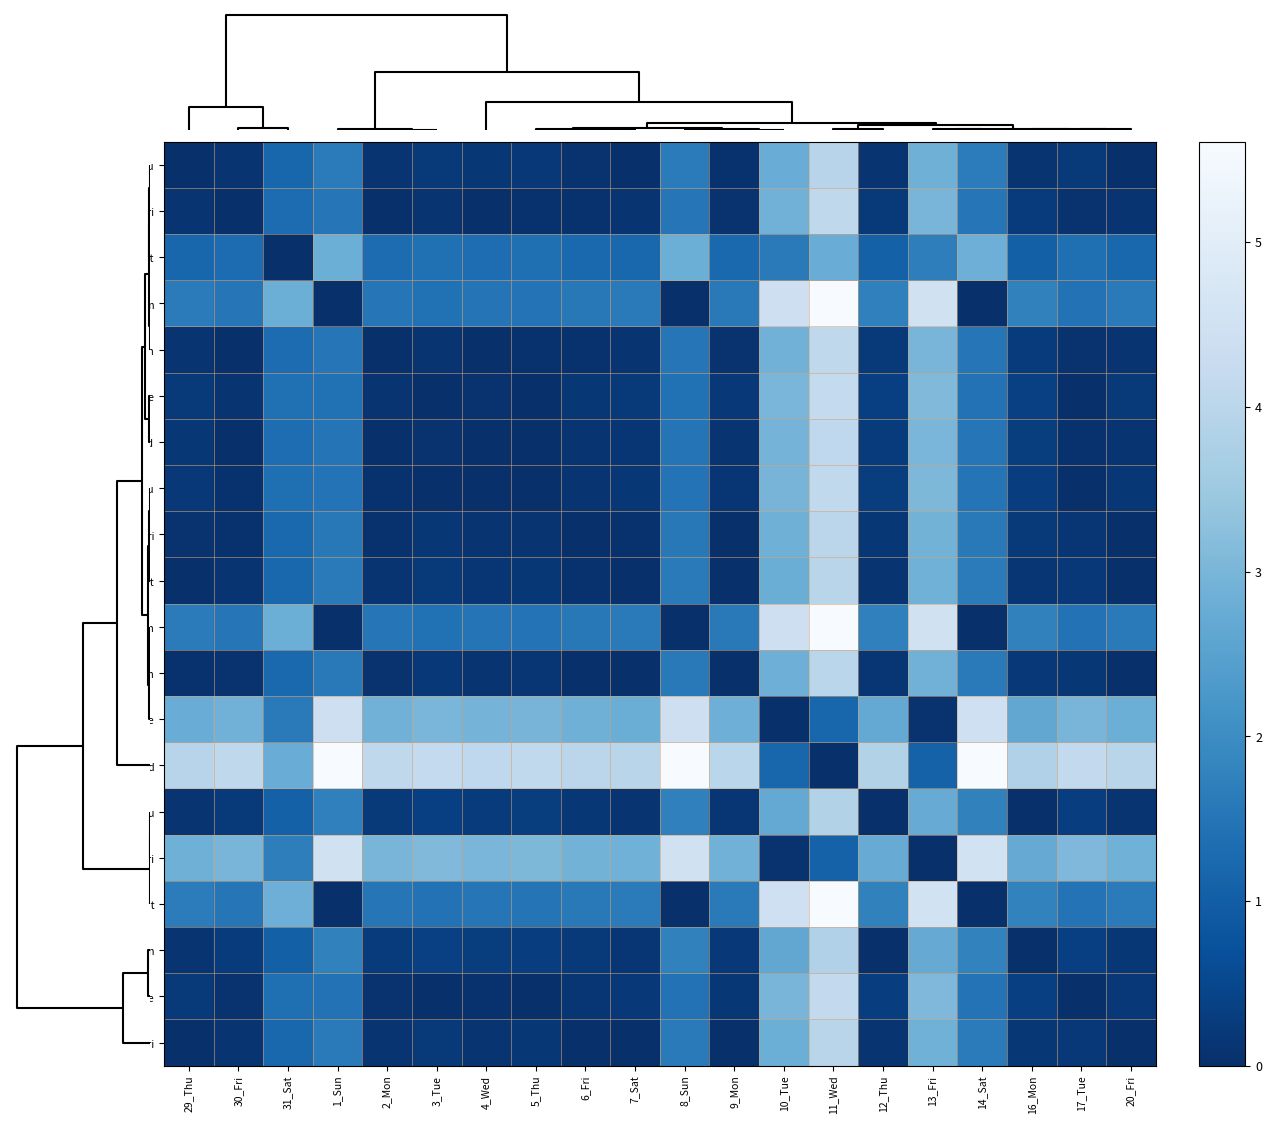

At which category is the sum across all series the highest?

11_Wed